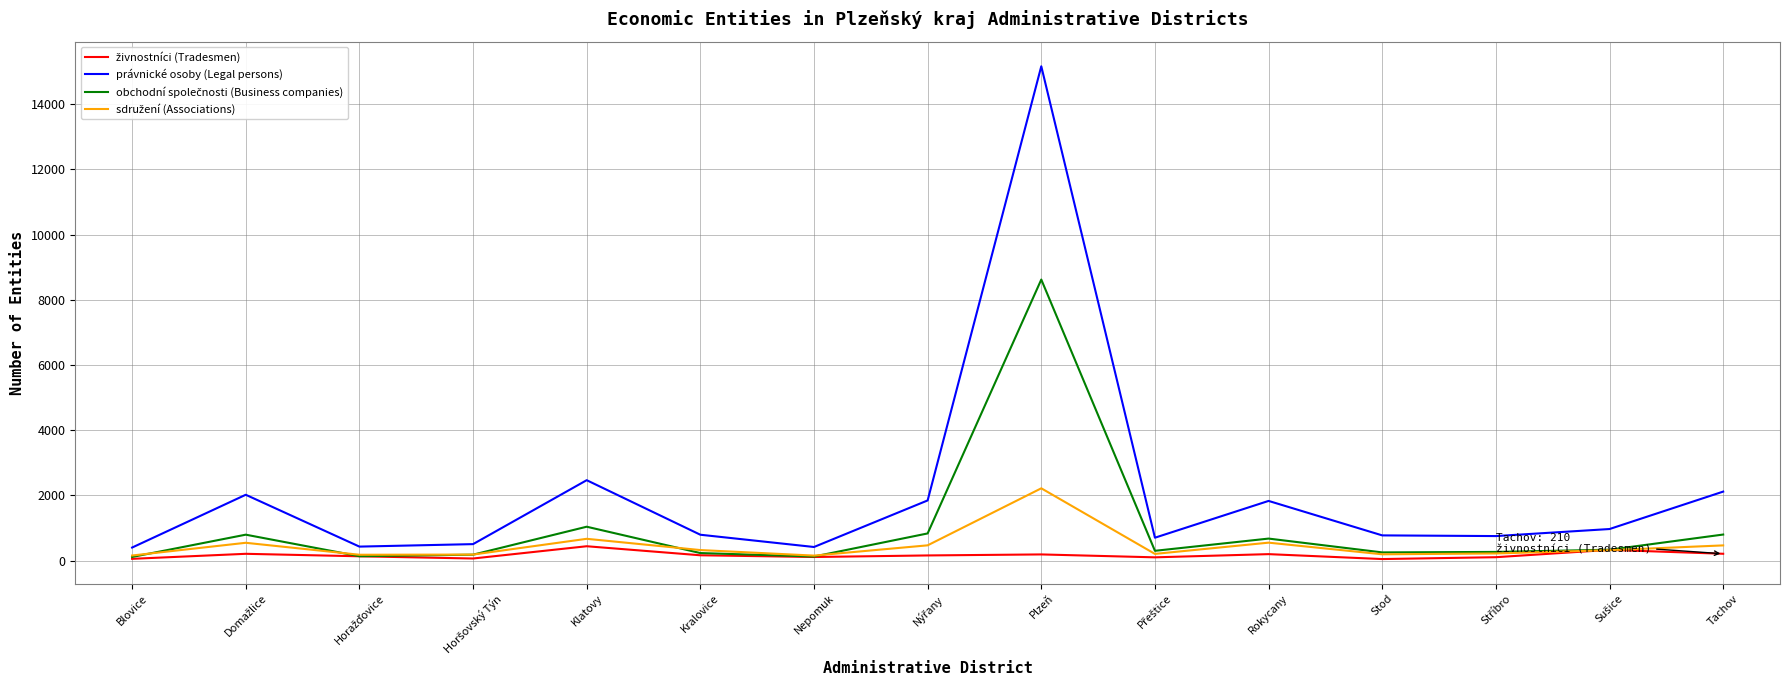

At which category is the sum across all series the highest?

Plzeň